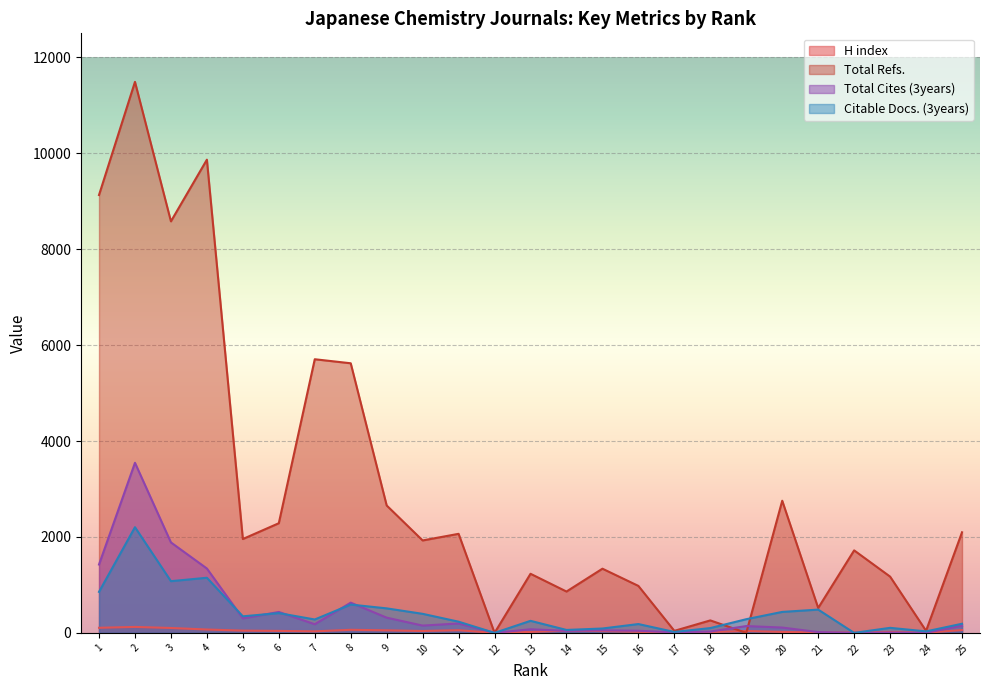

What is the value of the Total Cites (3years) point at the 1st from the left?

1425